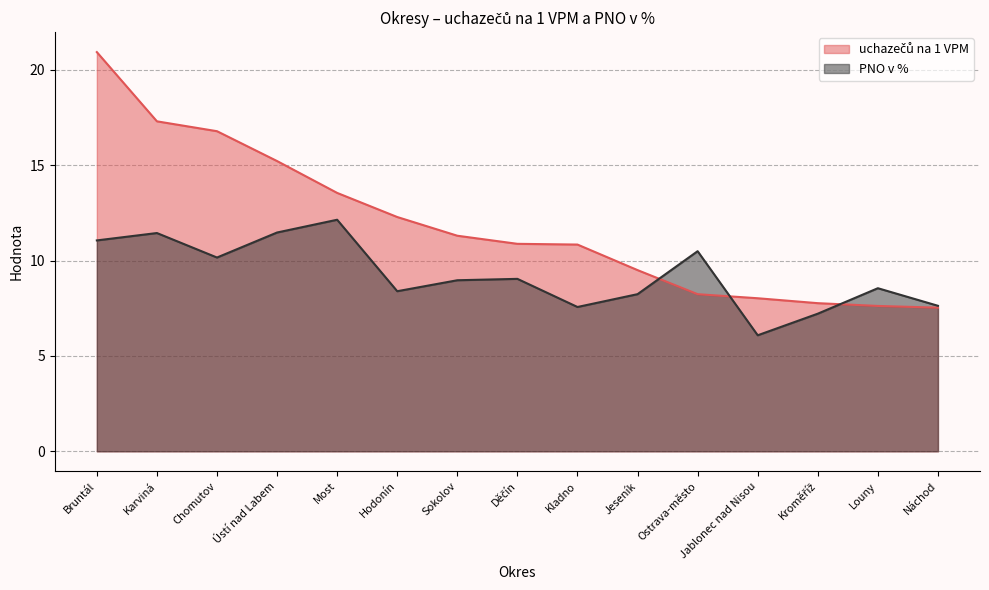

At how many categories does at least one series exceed 10?

10